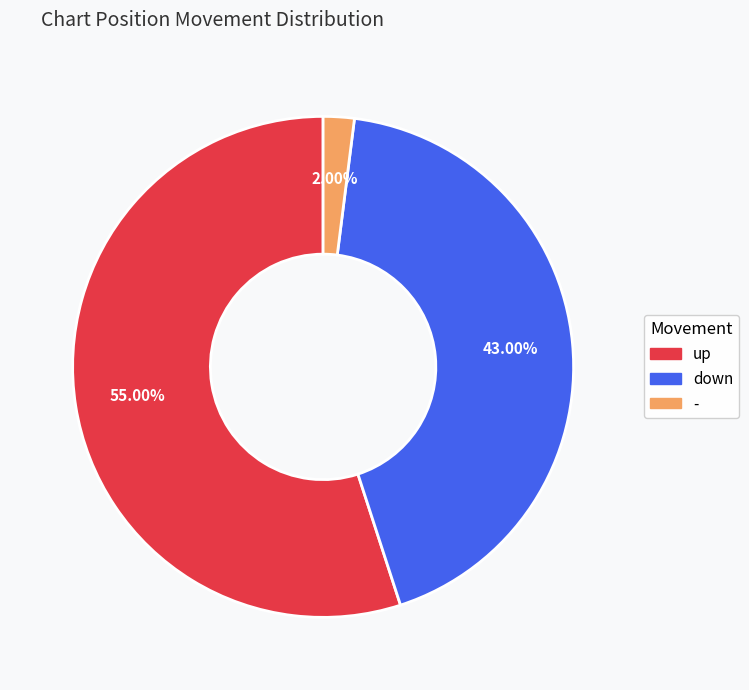

True or false: - accounts for 2% of the total.

True